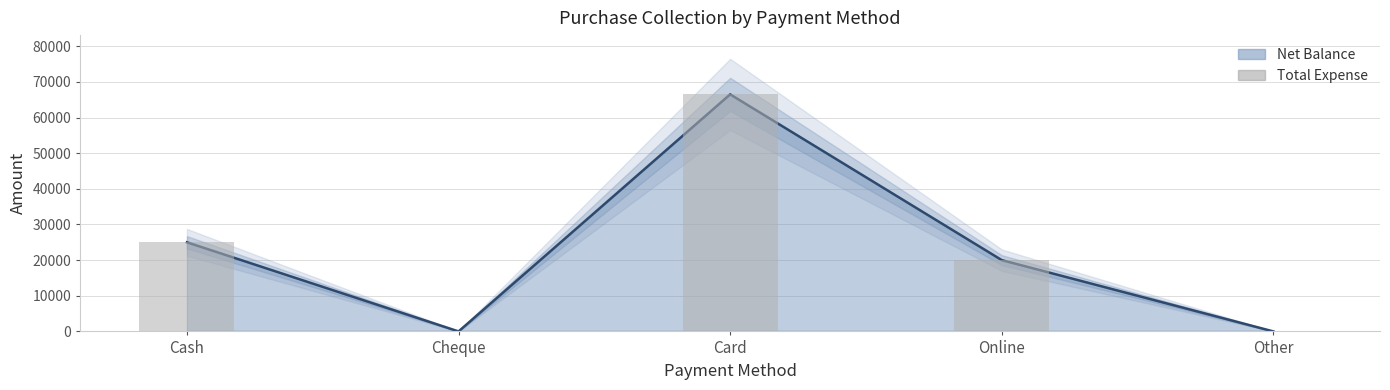

What is the sum of all values?

111501